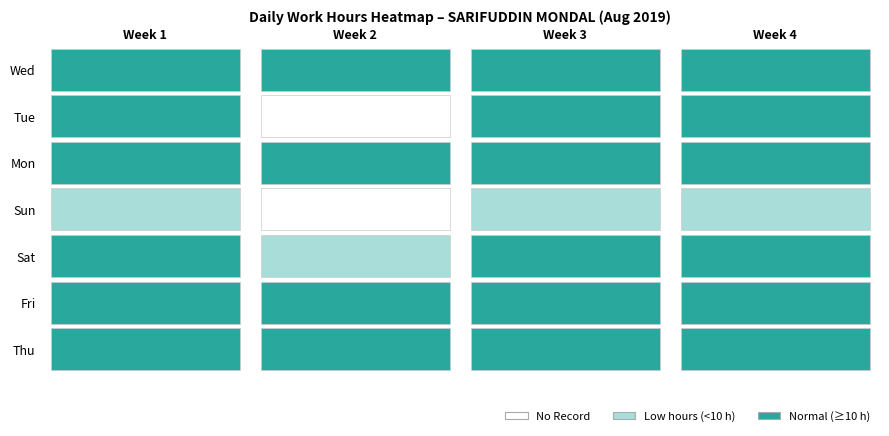

List the labels in order of Sat value, smallest first.

1, 0, 3, 2